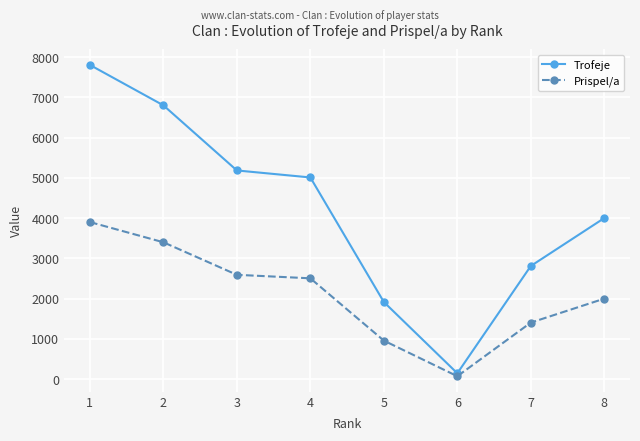

Does the chart have visible grid lines?

Yes